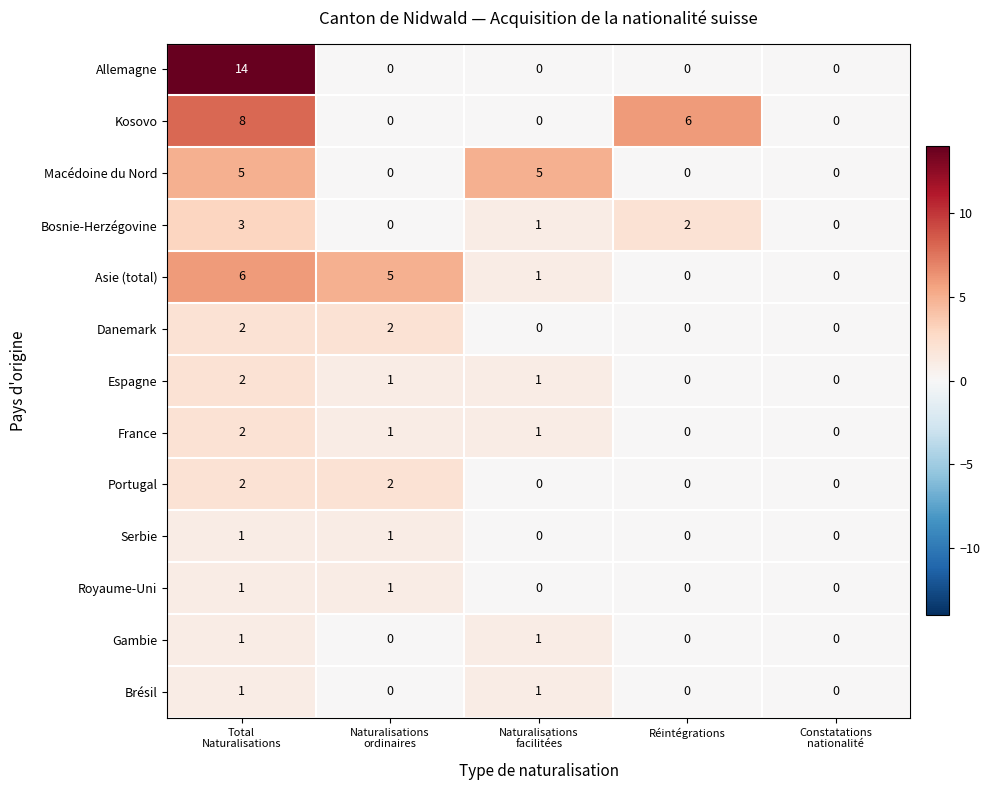

The value of Danemark at Réintégrations is -1. True or false?

False